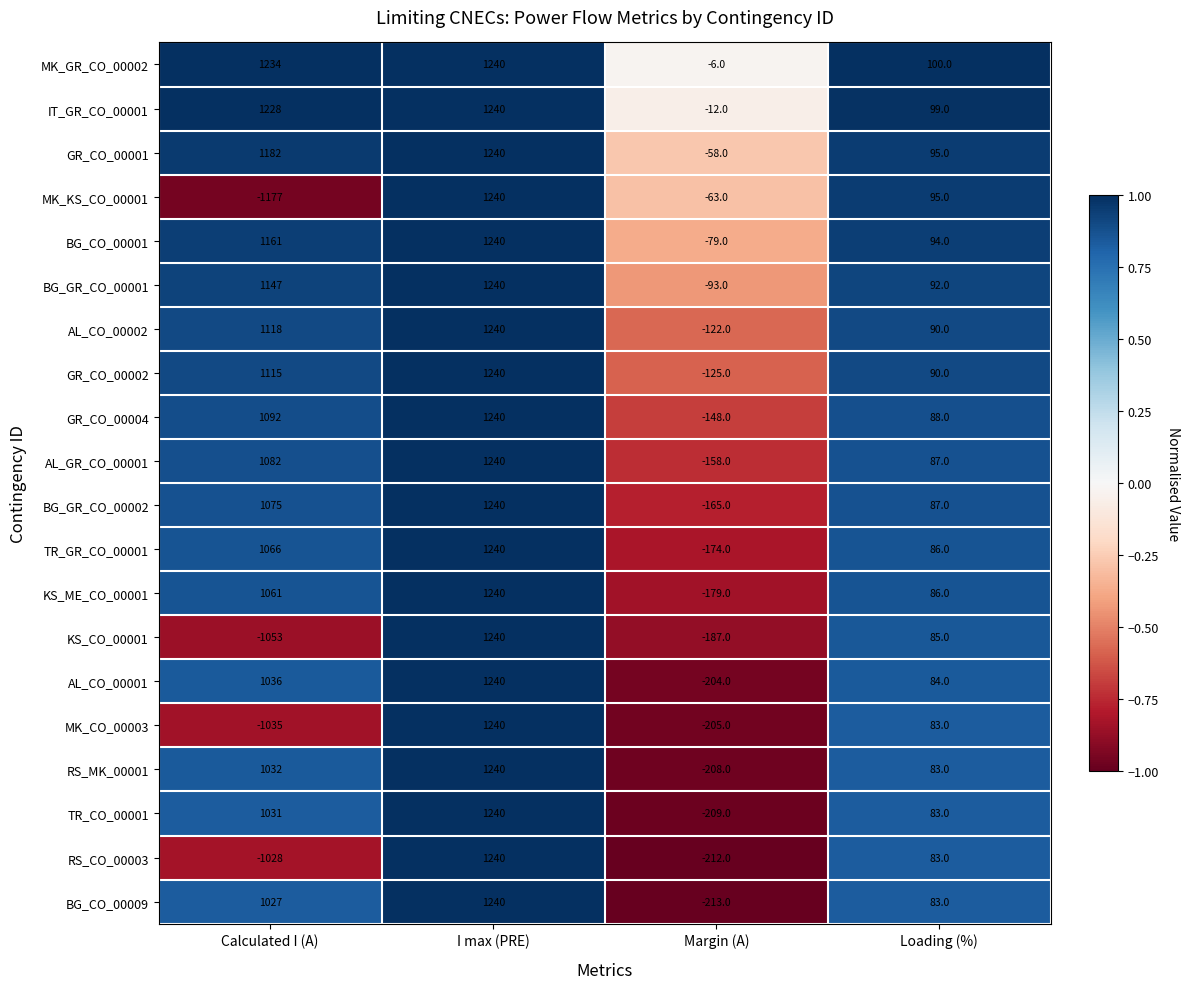

Which series has the largest total across all categories?

MK_GR_CO_00002